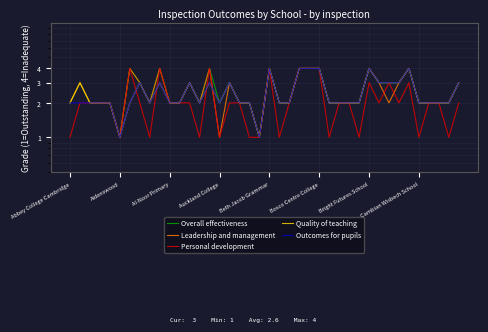

Rank the series by their maximum value, from lowest to highest.

Overall effectiveness, Leadership and management, Personal development, Quality of teaching, Outcomes for pupils